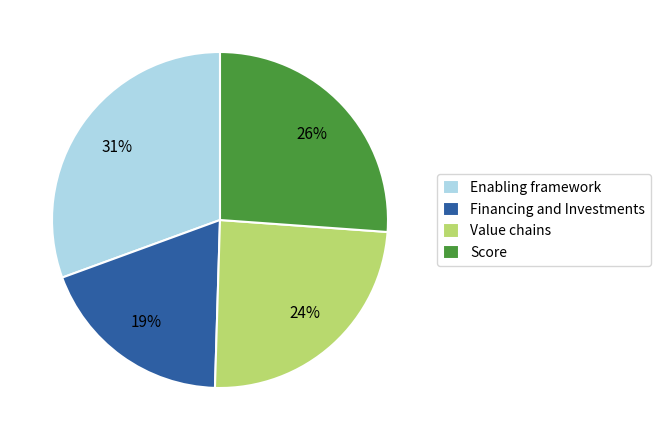

To the nearest percent, what is the difference between the Enabling framework and Financing and Investments slice percentages?

12%